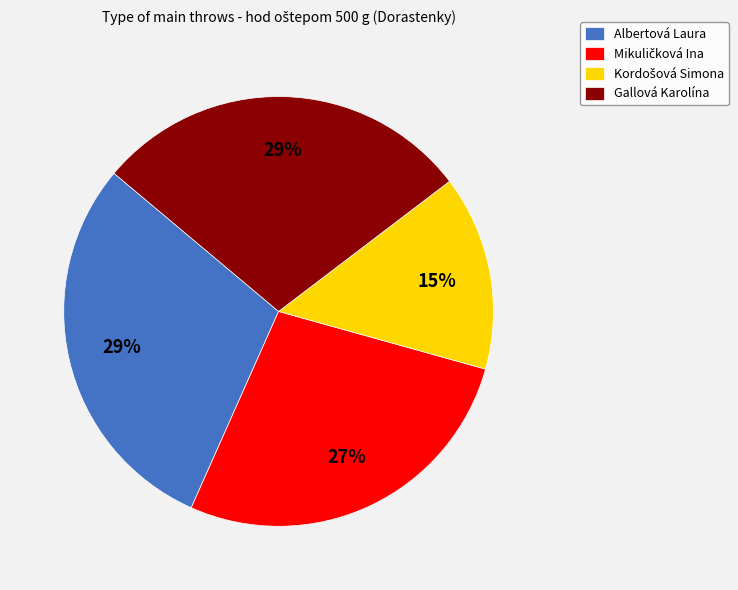

To the nearest percent, what is the average slice percentage?

25%